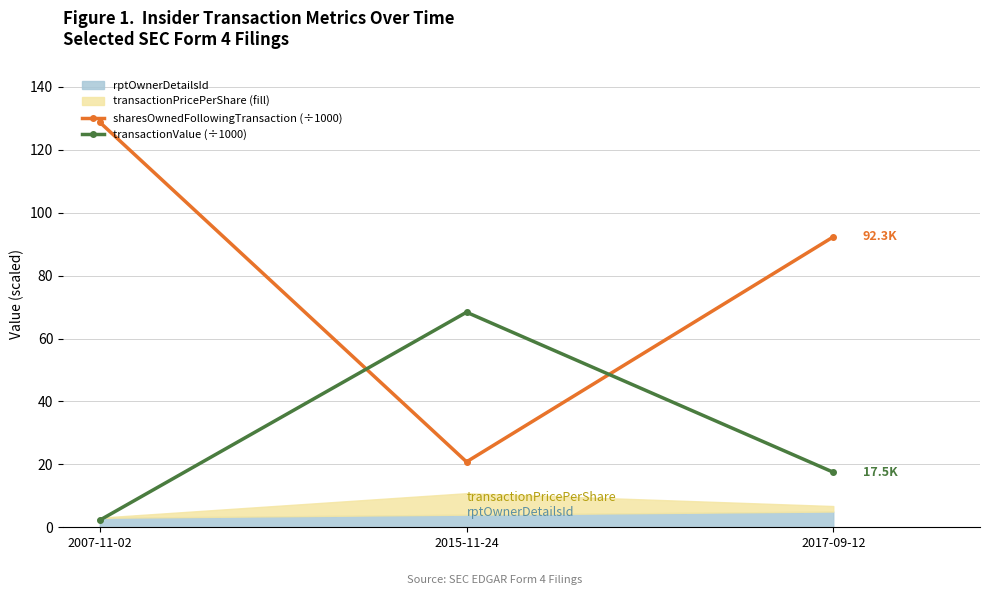

Which series has the largest range (max minus min)?

sharesOwnedFollowingTransaction (÷1000)